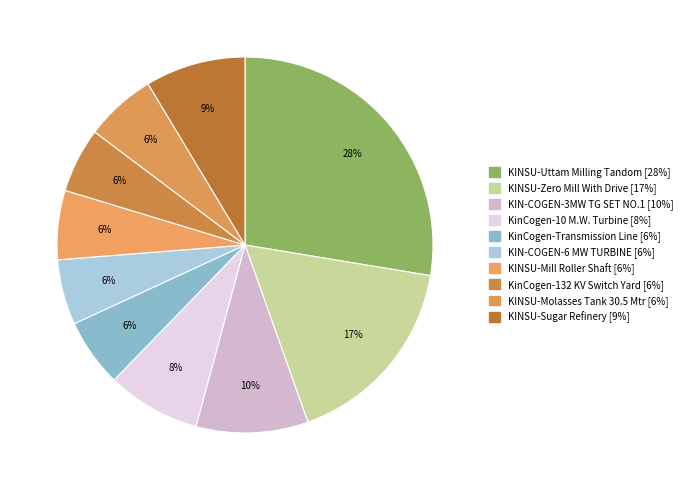

How many slices are in this pie chart?

10